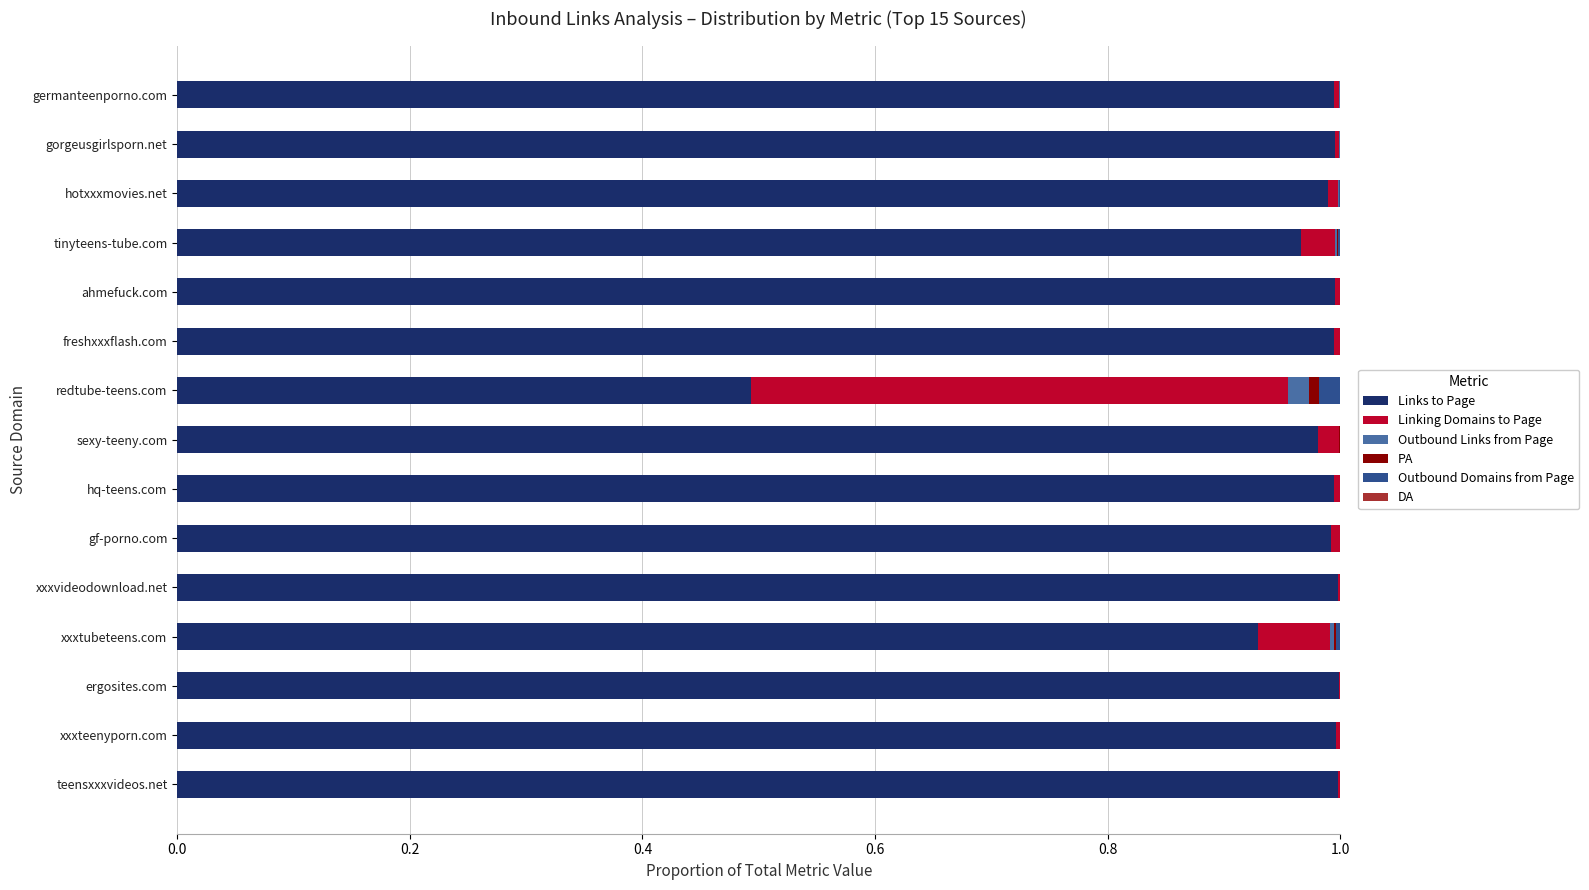

True or false: Links to Page has a value of 1.0 at xxxvideodownload.net.

True